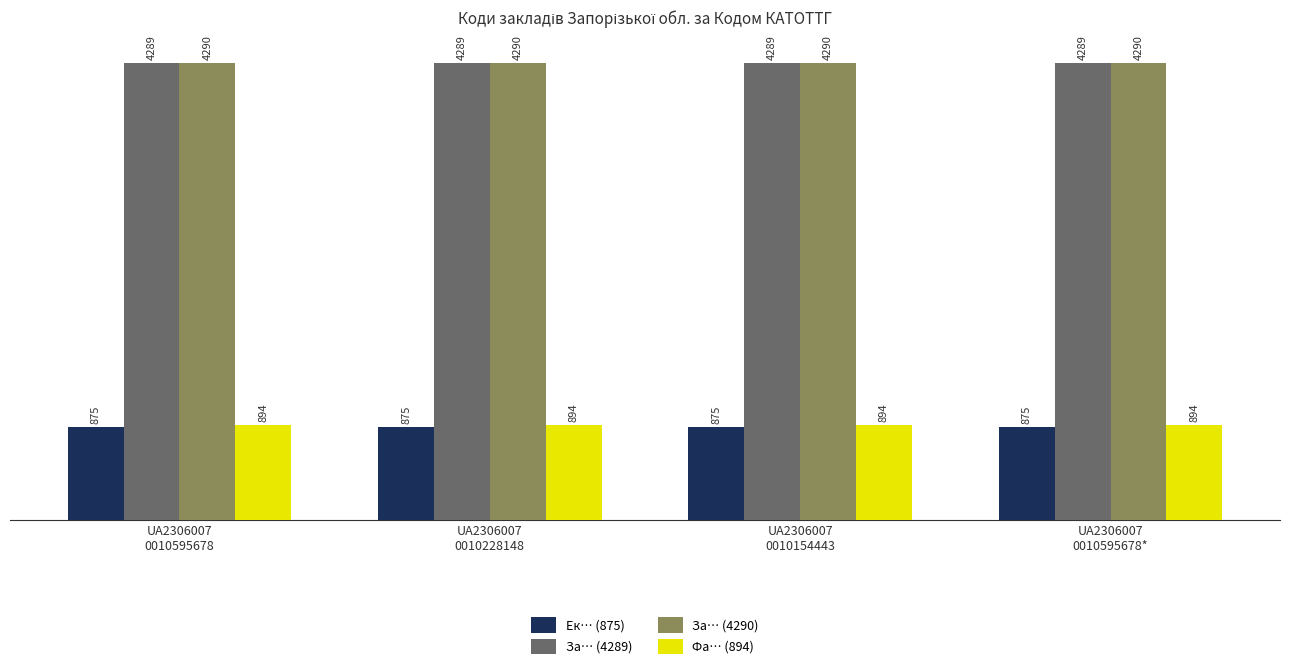

At UA2306007
0010228148, list the series in order from smallest to largest.

Ек… (875), Фа… (894), За… (4289), За… (4290)